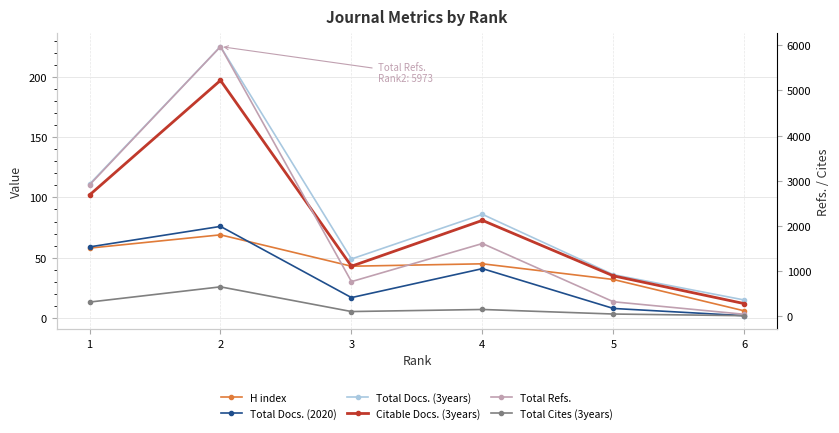

The value of Total Docs. (3years) at 3 is 49. True or false?

True